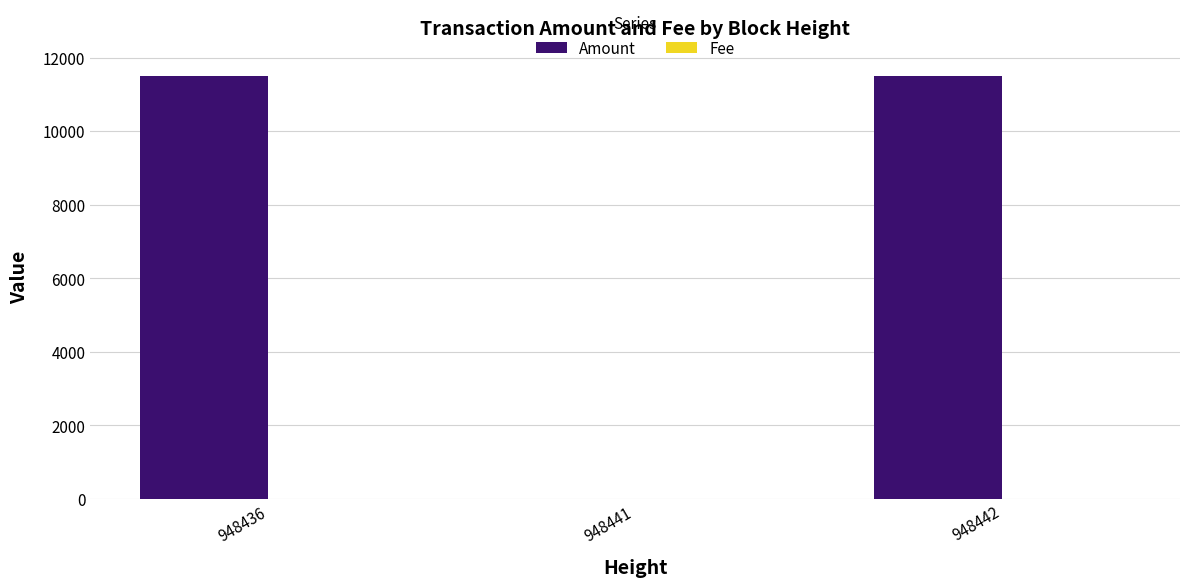

Which series has the largest total across all categories?

Amount